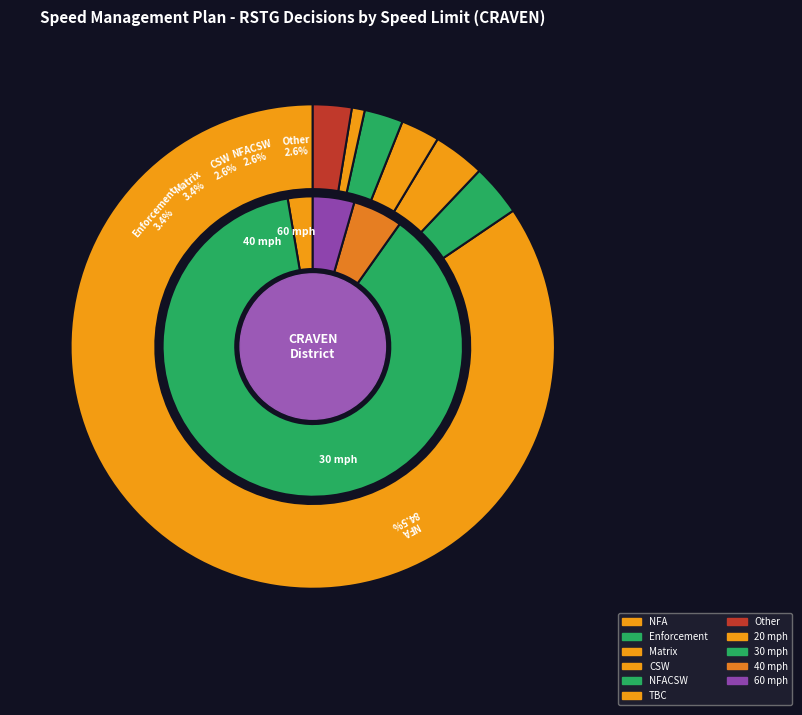

To the nearest percent, what is the difference between the largest and smallest slice percentages?

84%